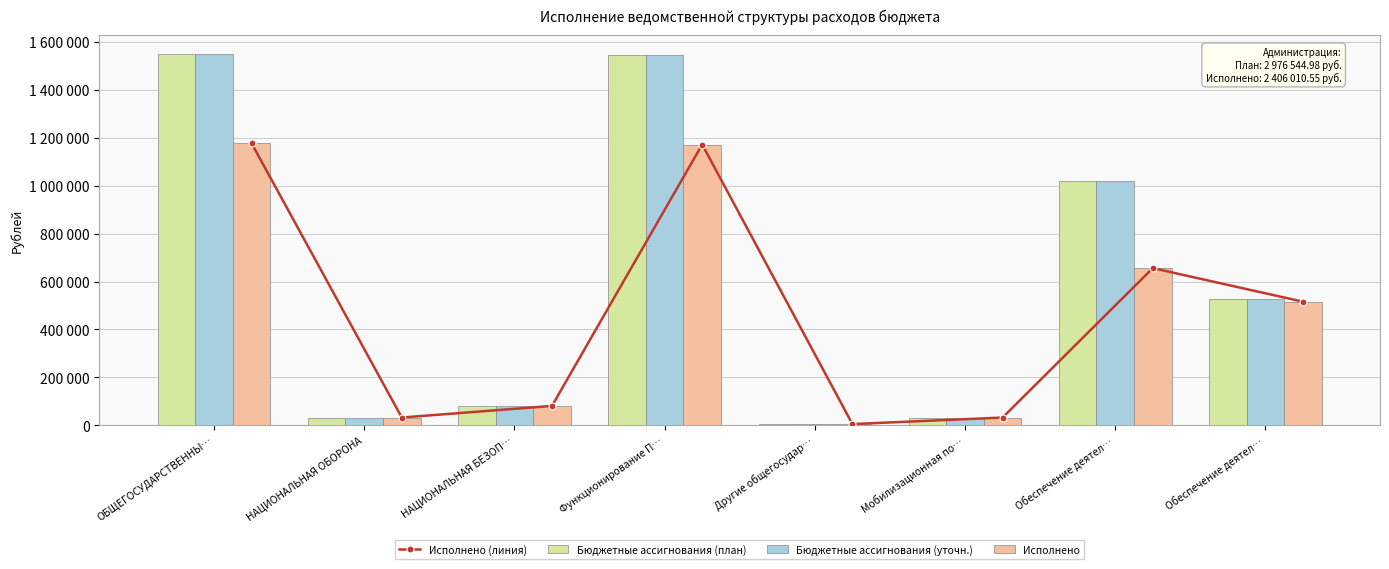

What is the difference between the highest and lowest values at Обеспечение деятел…?

362506.5